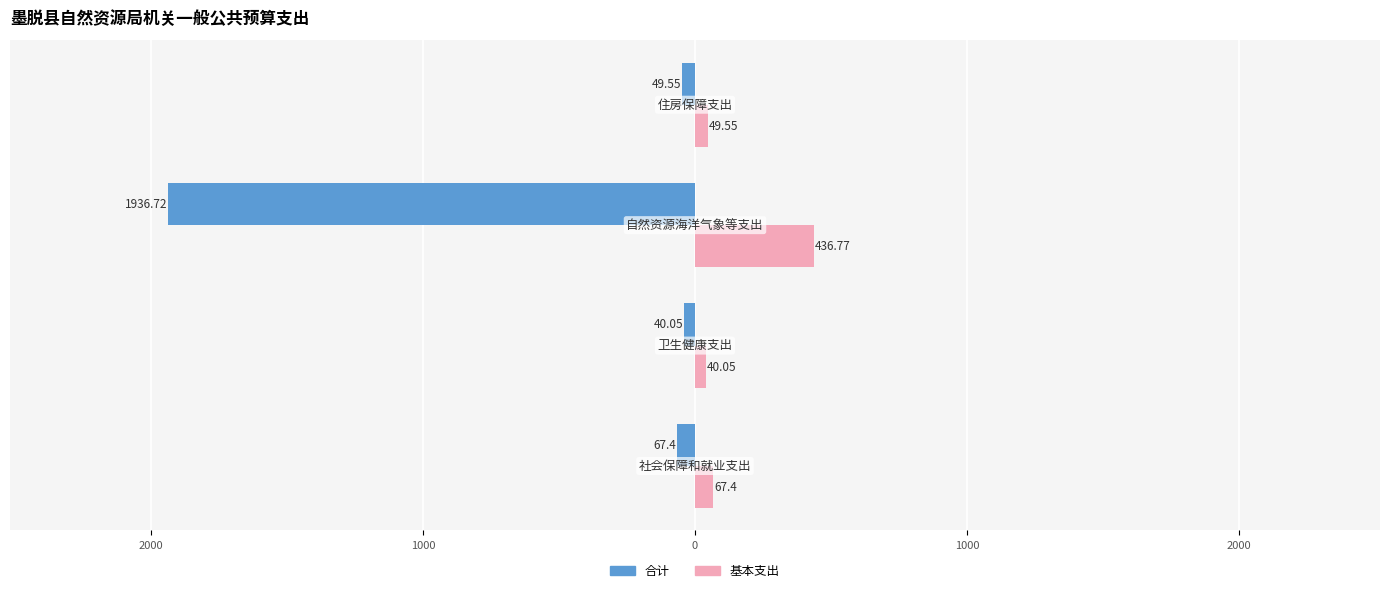

Reading left to right, list all the values displayed in this chart.

合计: -67.4	-40.0	-1936.7	-49.5
基本支出: 67.4	40.0	436.8	49.5